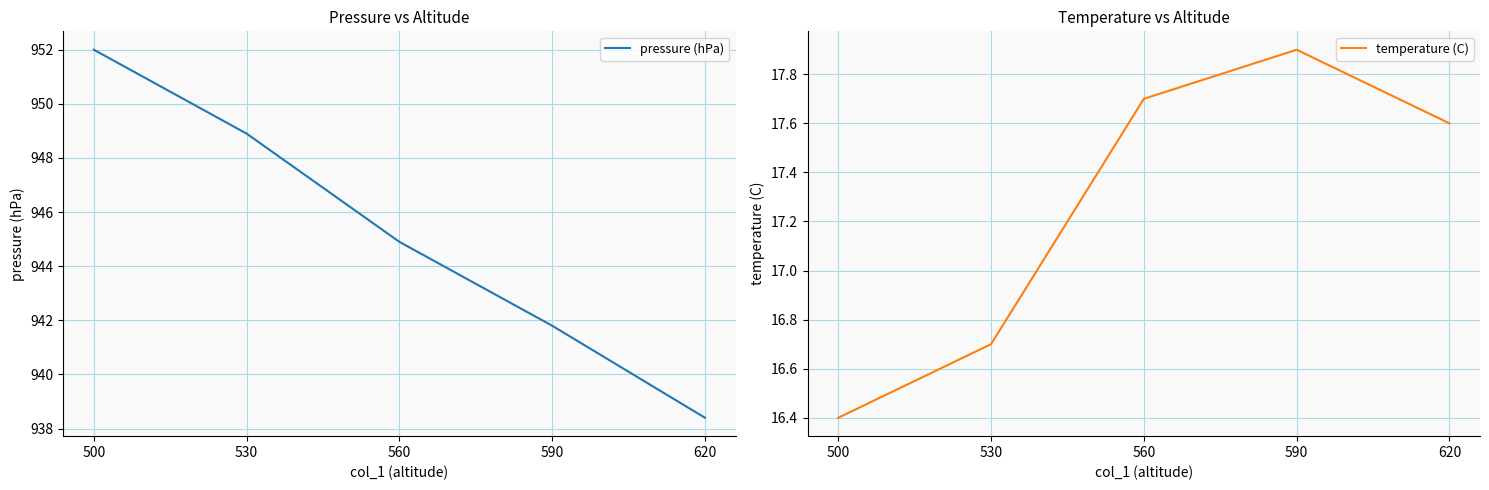

True or false: pressure (hPa) has more than 2 points higher than both neighbors.

False